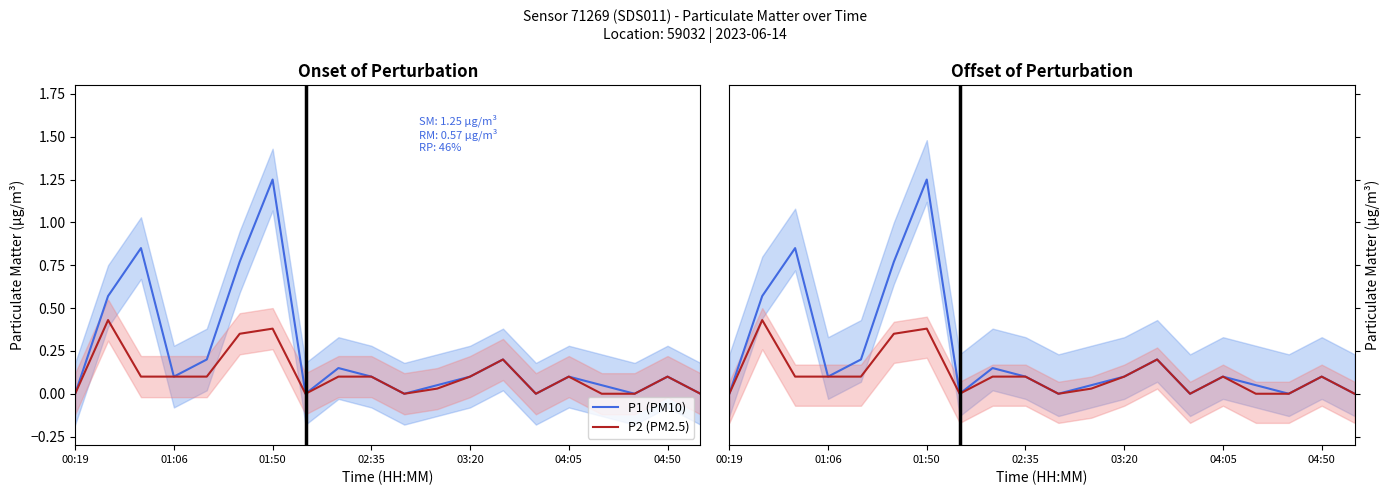

True or false: P2 (PM2.5) and P1 (PM10) intersect in this chart.

False